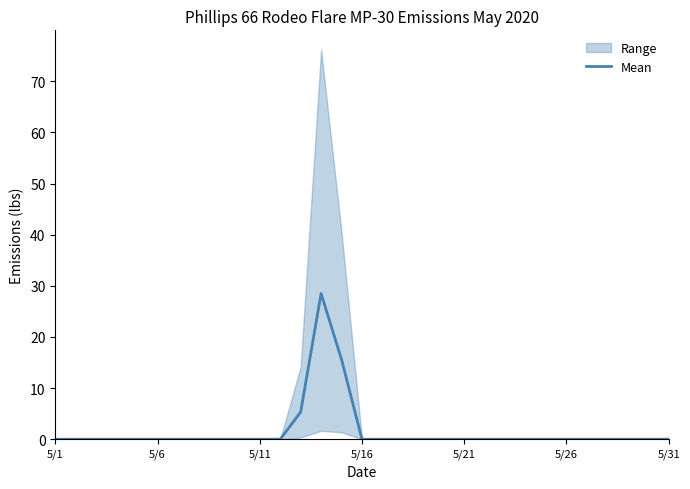

What is the maximum value for Mean?

28.5